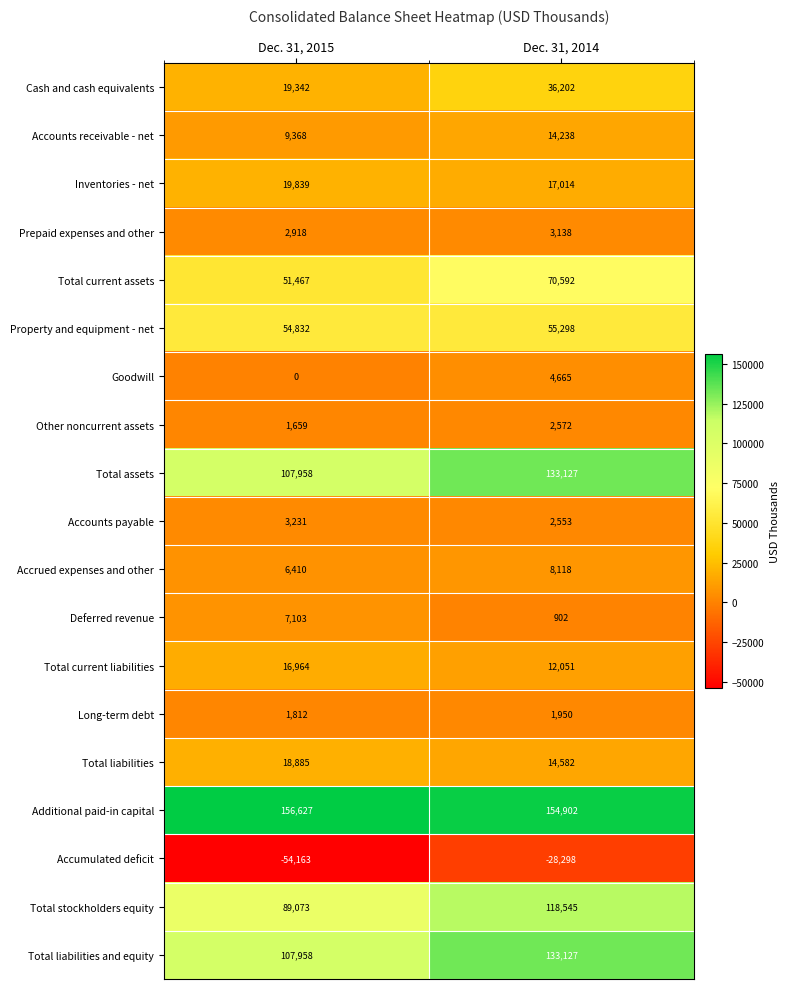

At which category does the chart reach its minimum across all series?

Dec. 31, 2015